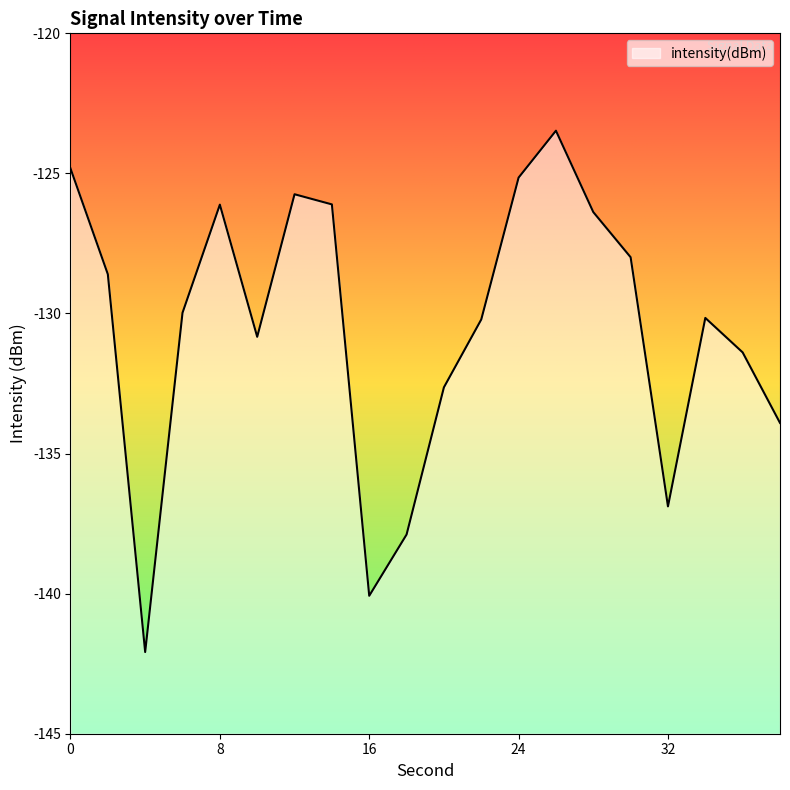

What is the approximate value at 10?

-130.8